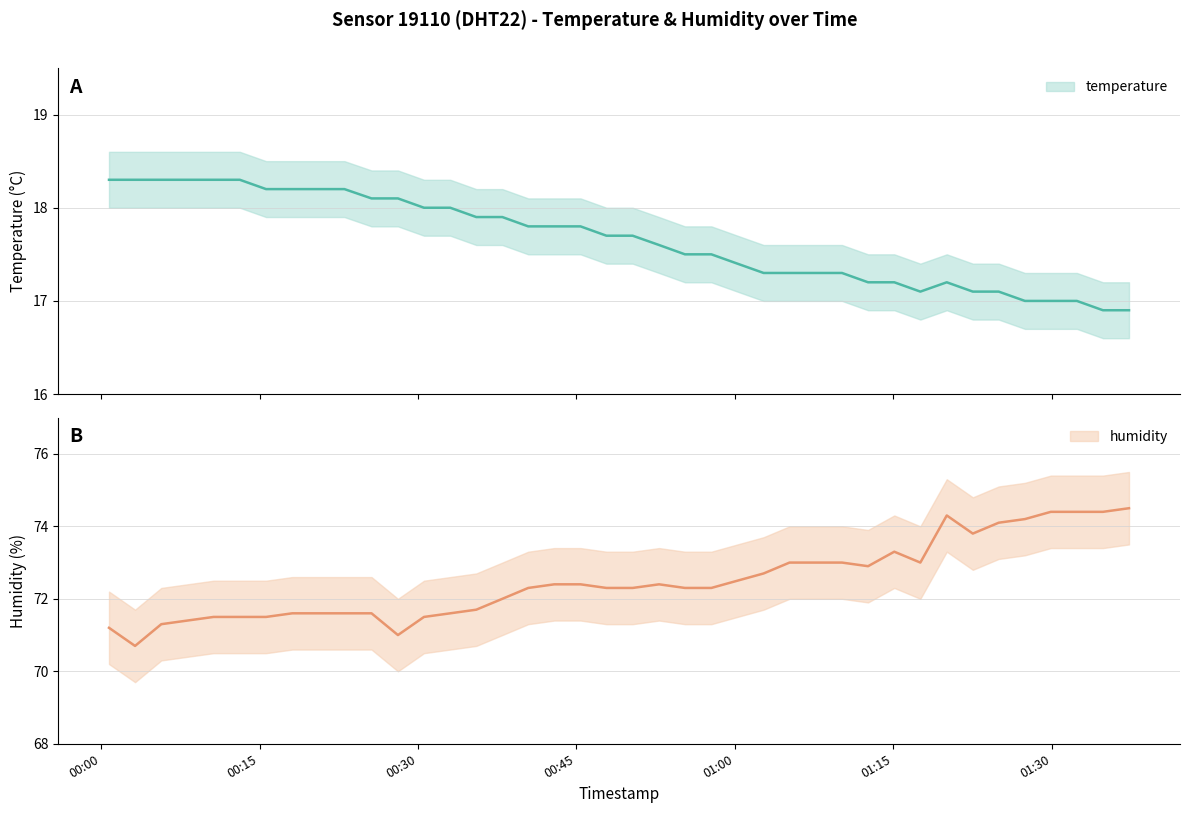

How many interior local peaks does the humidity series have?

3